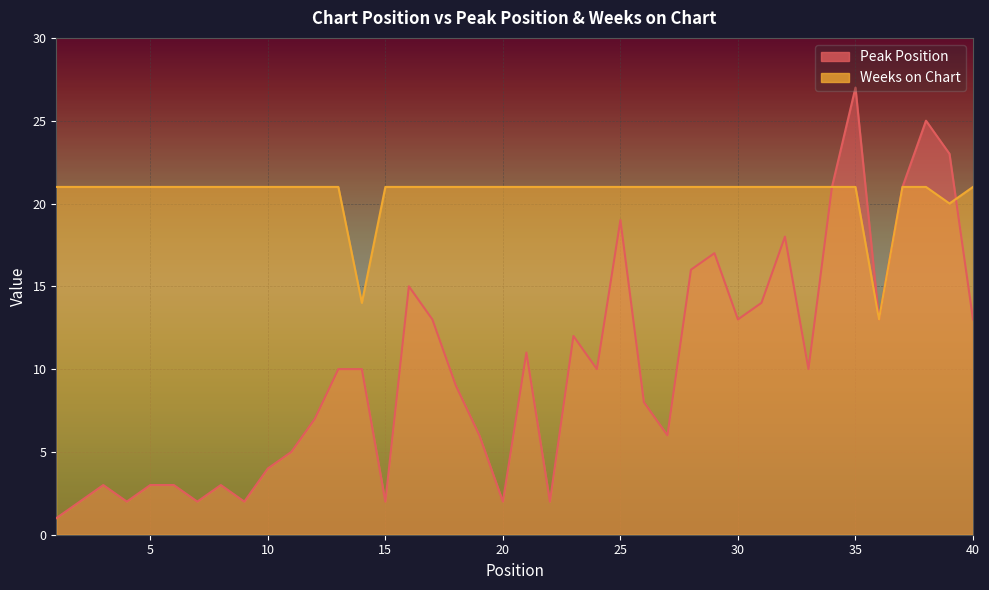

At which label does Peak Position first exceed 10?

16